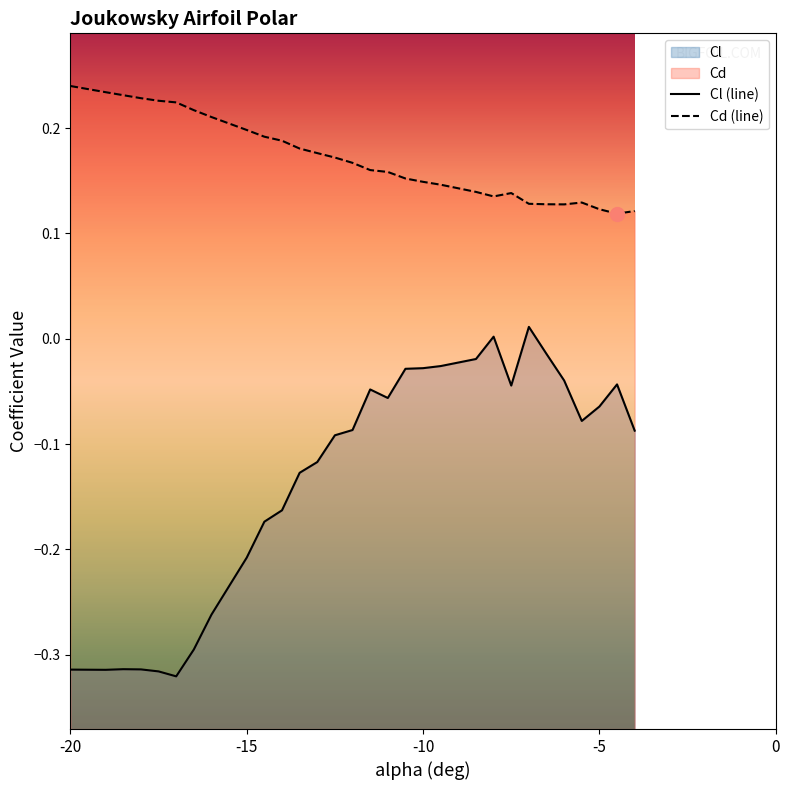

How many values in the Cl series exceed 0?

2